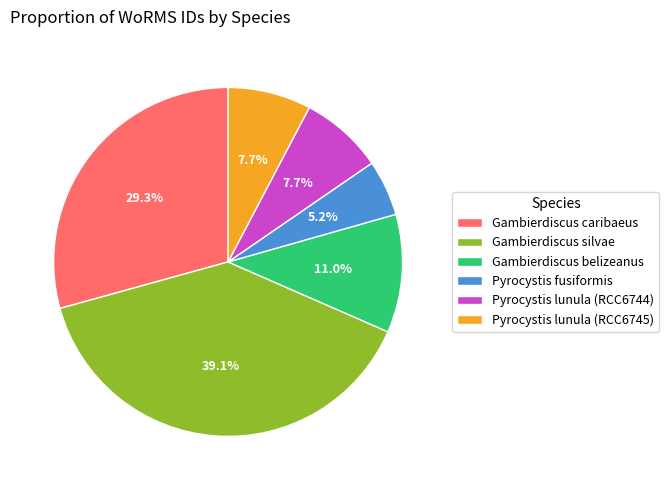

To the nearest percent, what is the average slice percentage?

17%